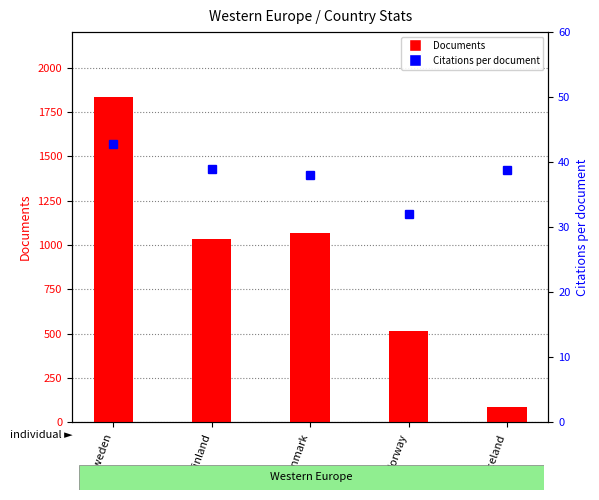

What is the value of the Documents bar at the 4th from the left?

517.0